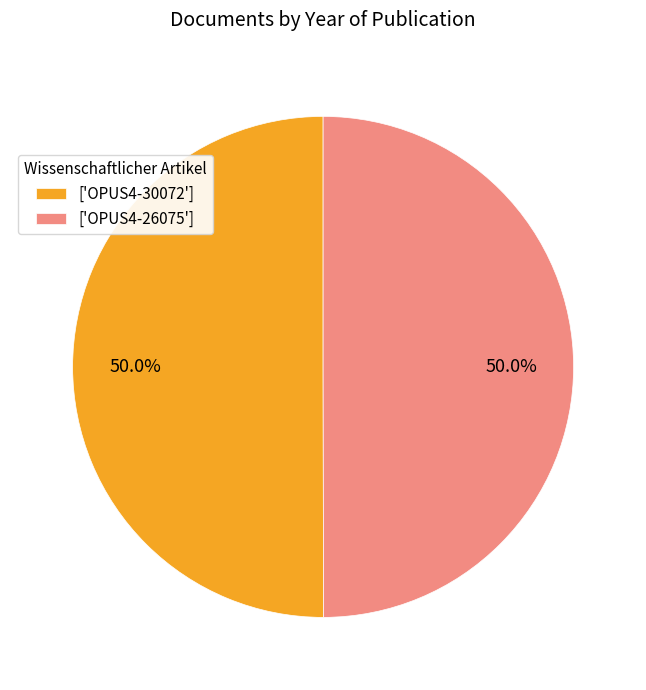

Count the number of slices in the pie.

2